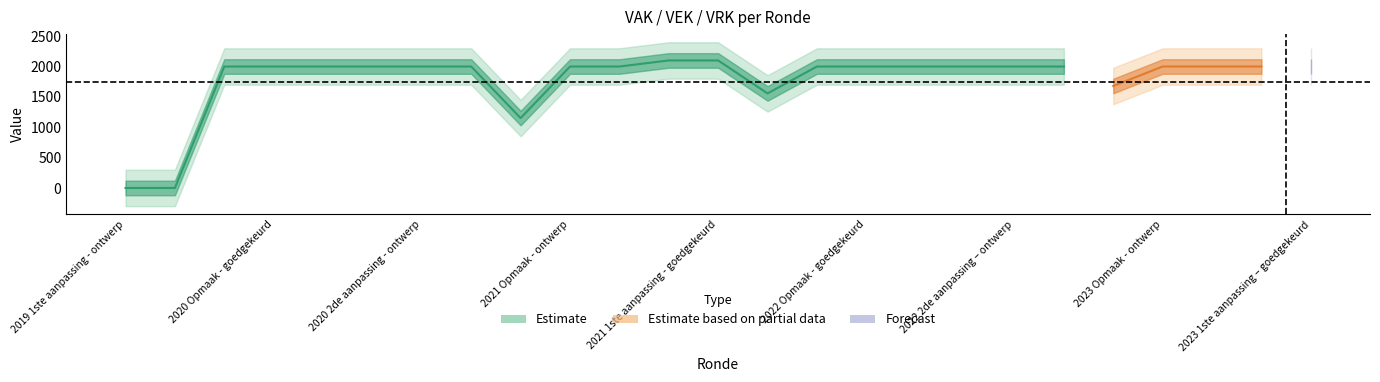

The chart shows a value of 2100 at 2021 1ste aanpassing – ontwerp. True or false?

True